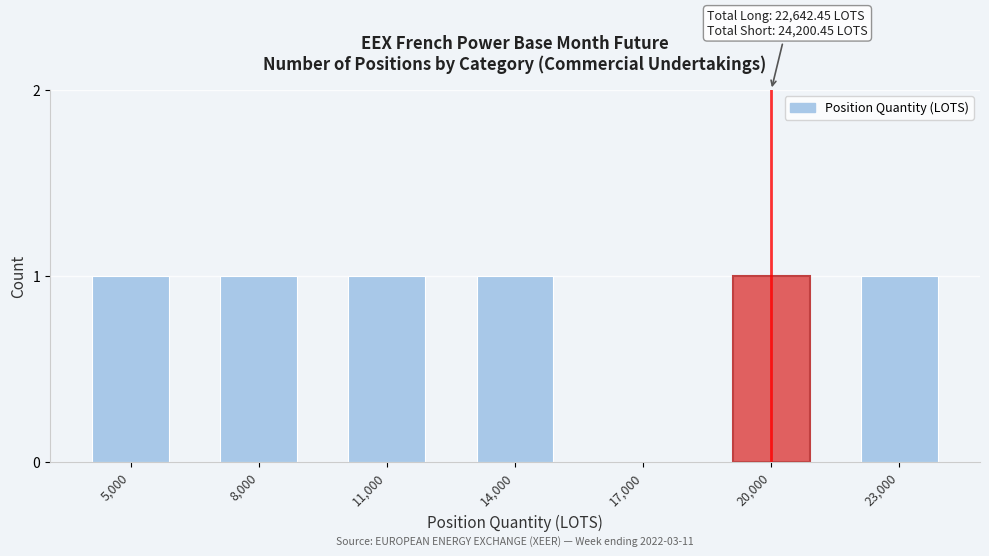

Reading left to right, extract all data points from this chart.

5,000=1	8,000=1	11,000=1	14,000=1	17,000=0	20,000=1	23,000=1